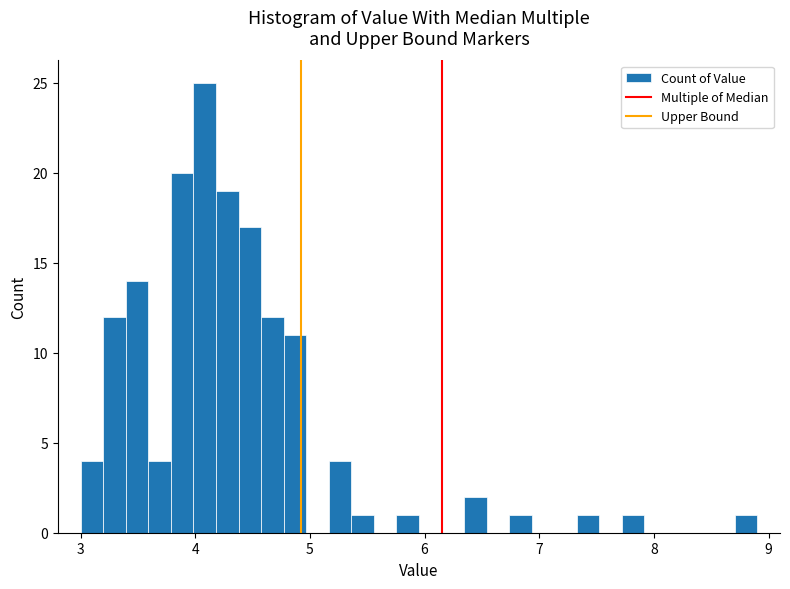

Around what value on the x-axis is the tallest bar? Give the approximate position of its centre, as read against the axis.

4.1